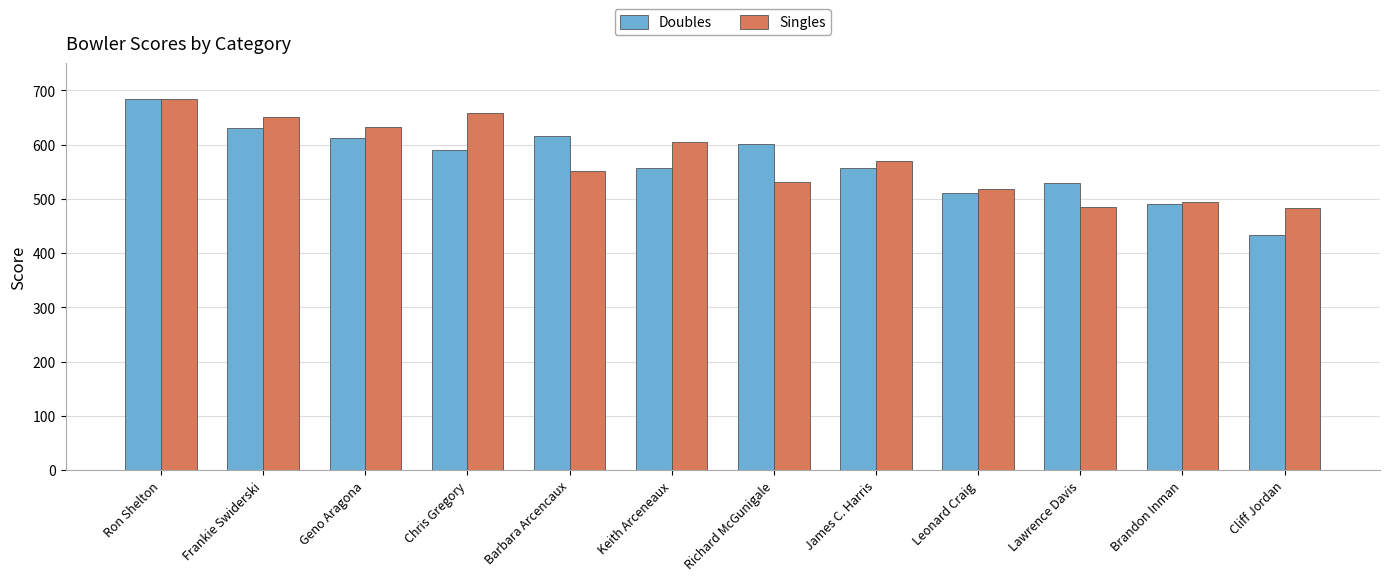

Count the number of categories in the chart.

12